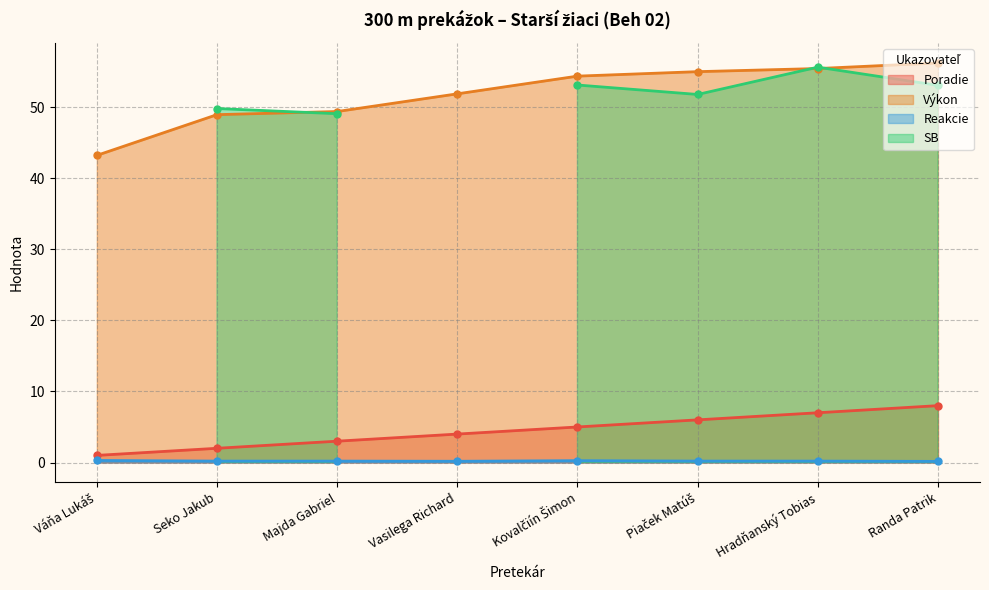

True or false: Poradie has more than 1 points higher than both neighbors.

False